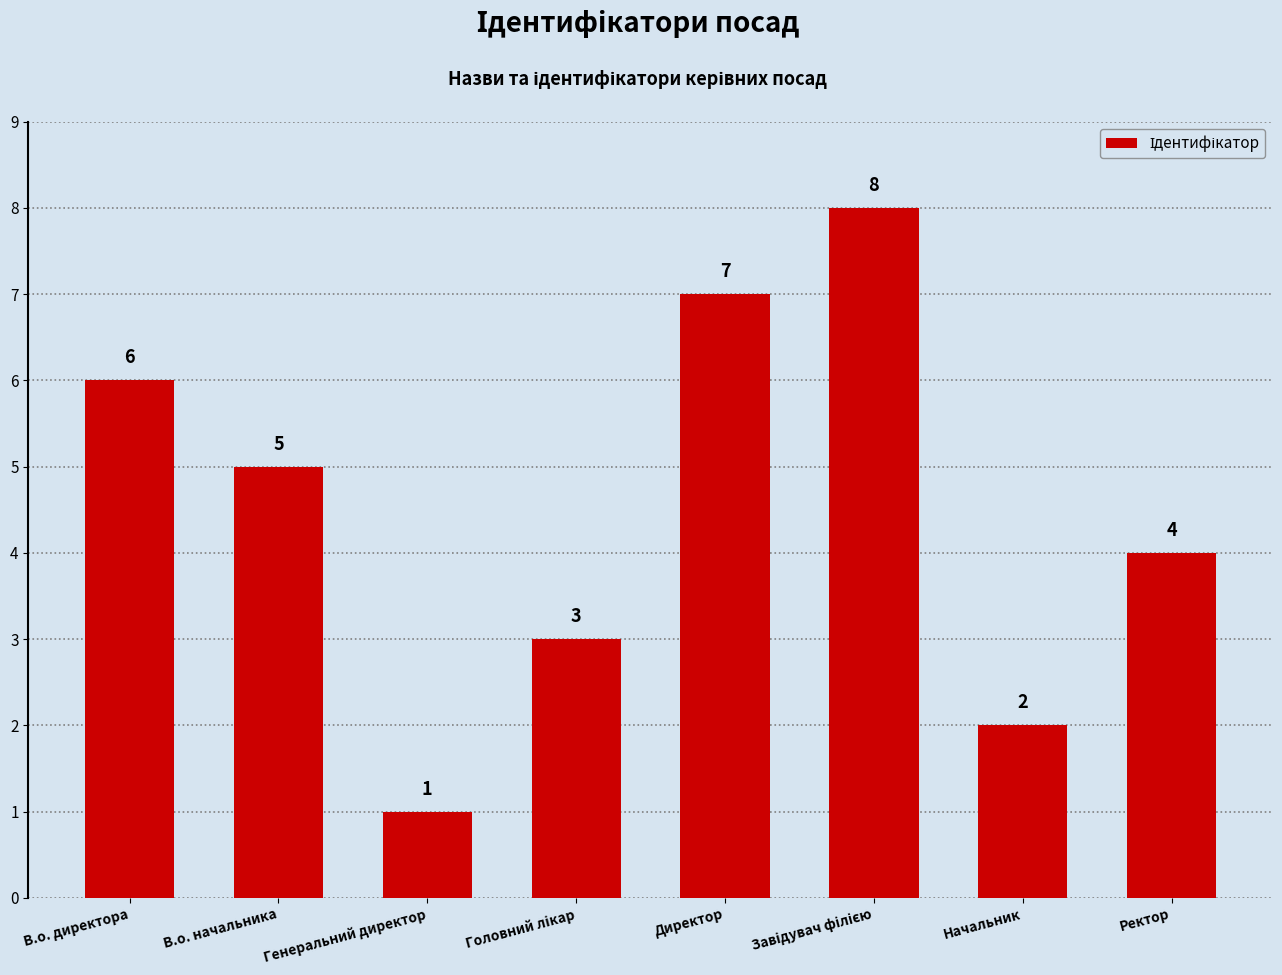

Between Директор and В.о. начальника, which is larger?

Директор